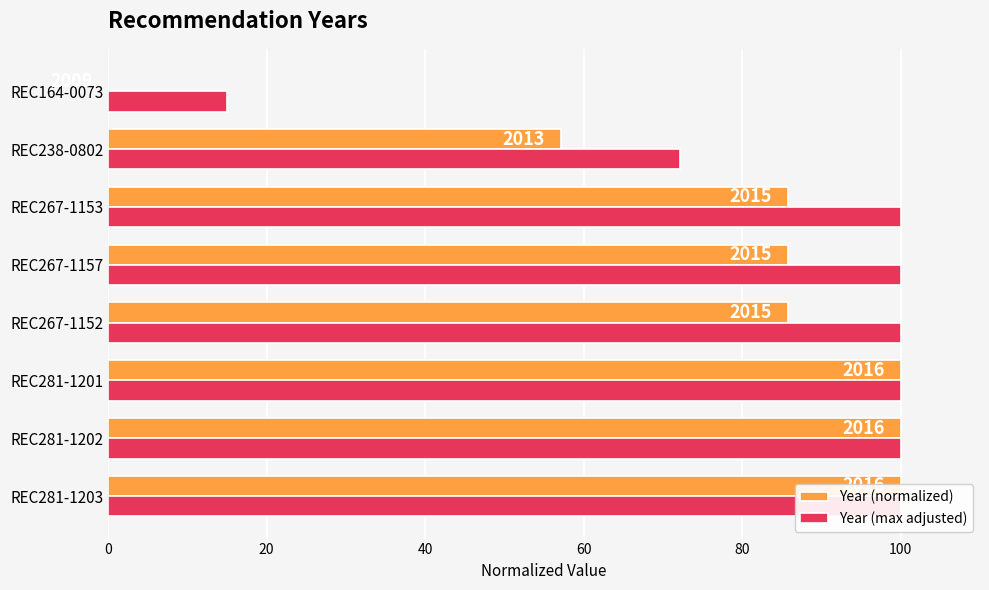

At how many categories does at least one series exceed 14?

8